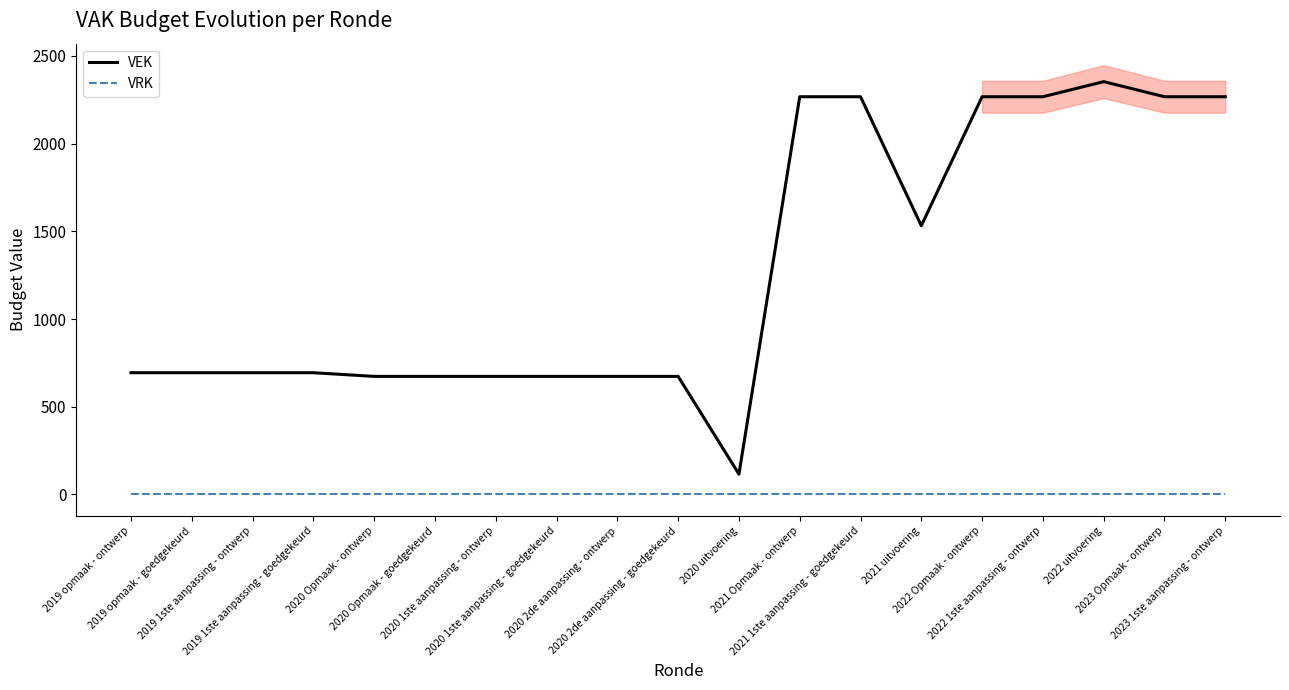

Between 2020 1ste aanpassing - ontwerp and 2020 Opmaak - goedgekeurd, which is larger?

2020 1ste aanpassing - ontwerp